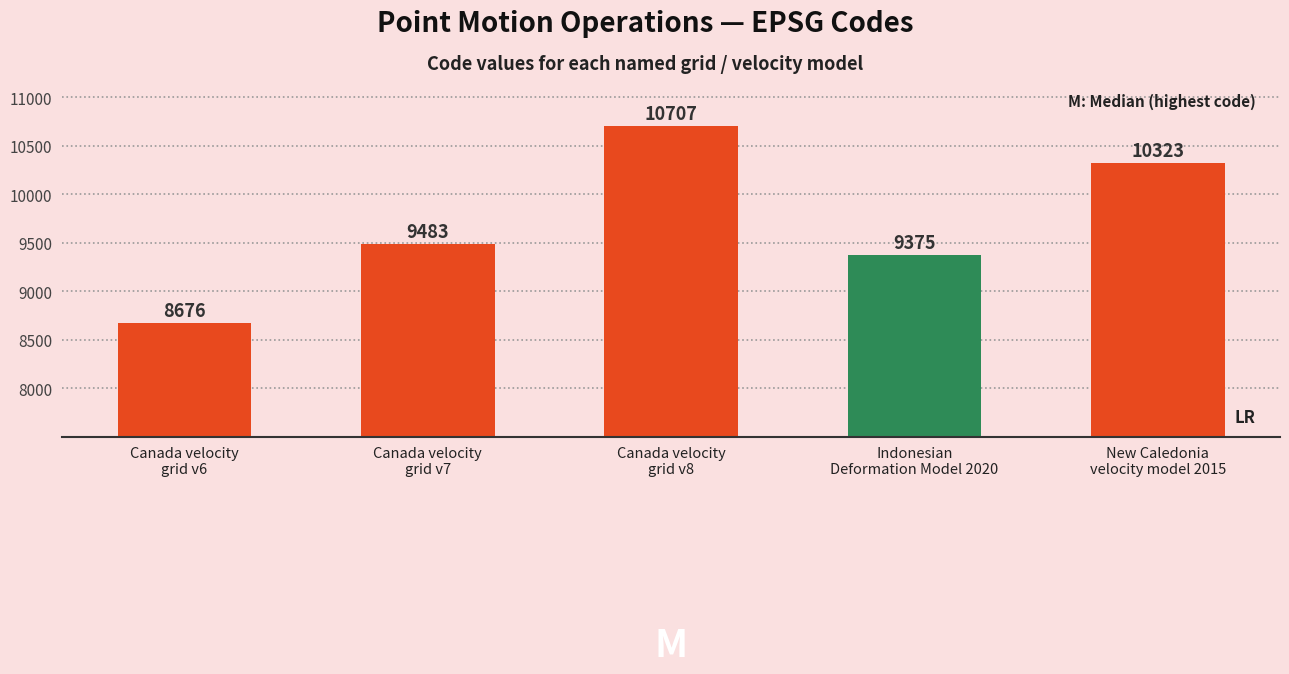

Rank the categories by value from highest to lowest.

Canada velocity
grid v8, New Caledonia
velocity model 2015, Canada velocity
grid v7, Indonesian
Deformation Model 2020, Canada velocity
grid v6